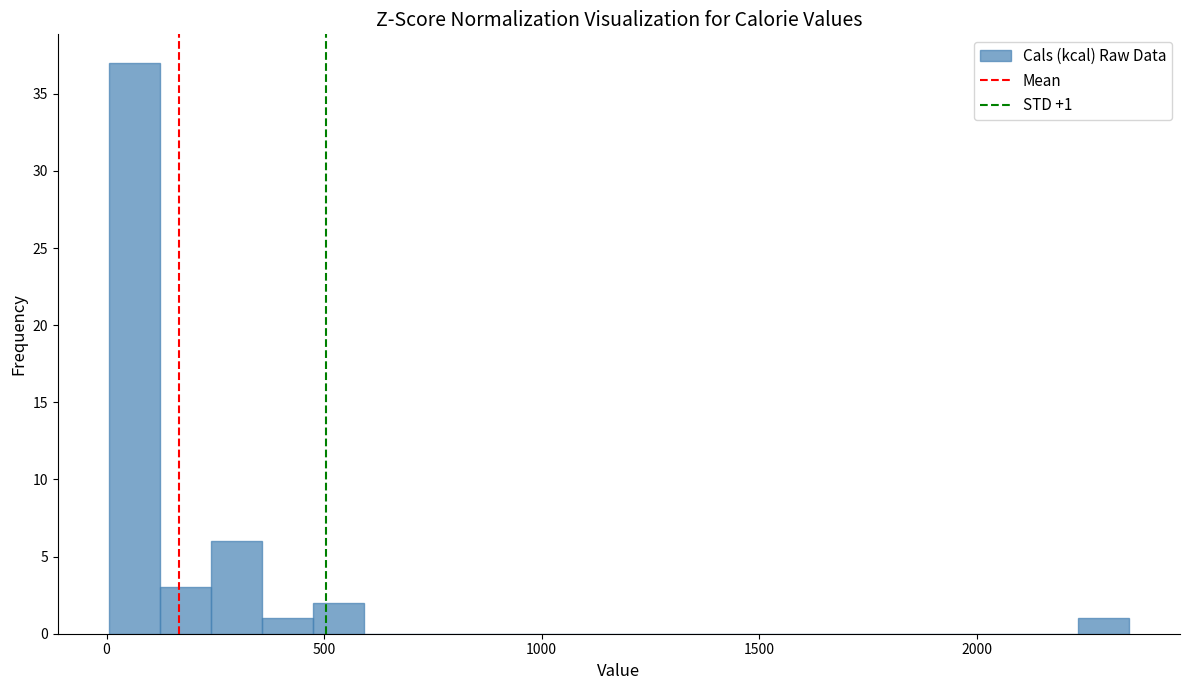

Read against the x-axis, roughly where is the centre of the tallest bar?

50